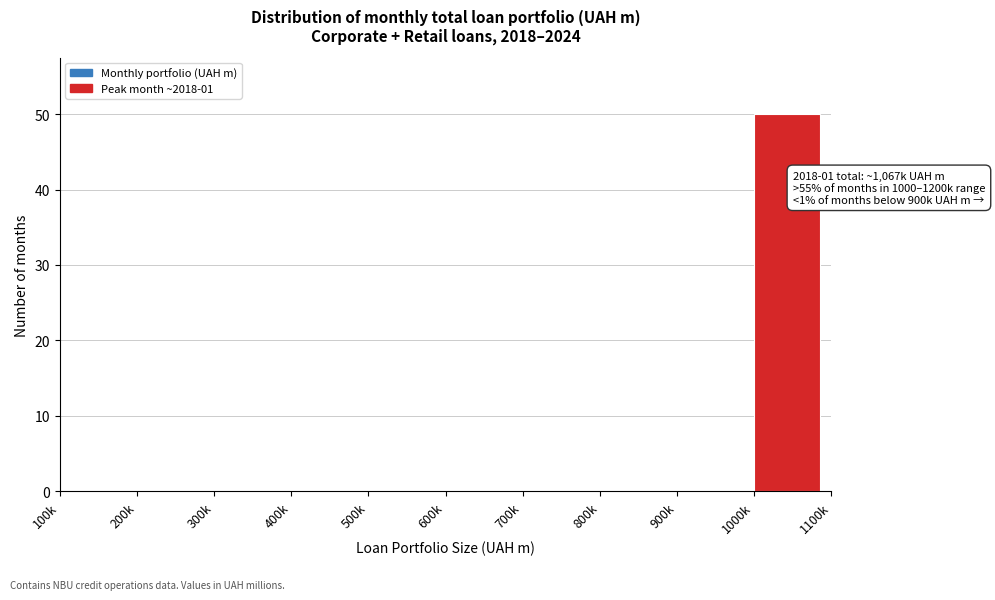

Reading right to left, what are all the values shown in this chart?

1000k=50	900k=0	800k=0	700k=0	600k=0	500k=0	400k=0	300k=0	200k=0	100k=0